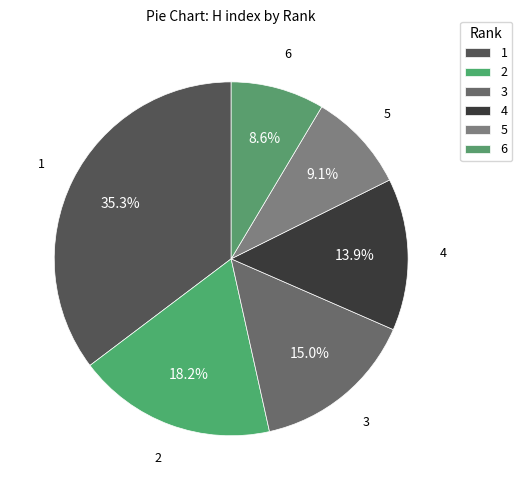

Is it true that 2 is 32% of the pie?

False